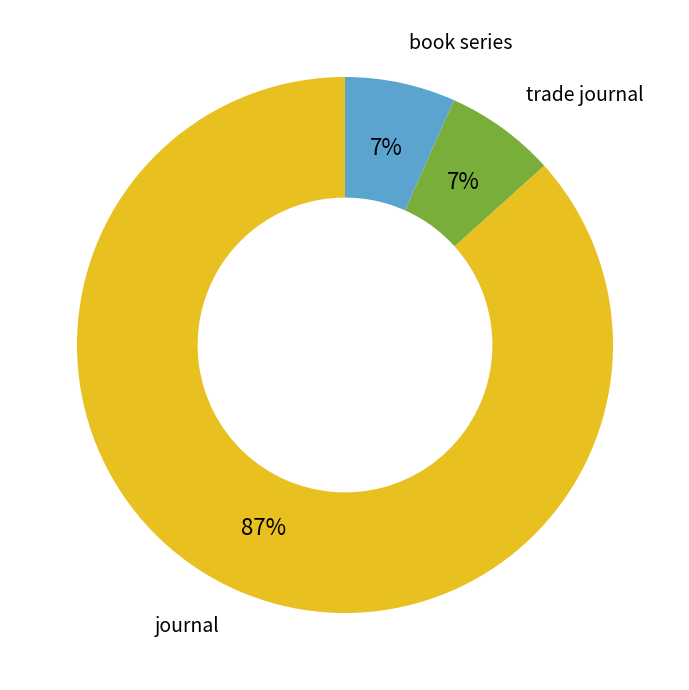

To the nearest percent, what is the average slice percentage?

33%